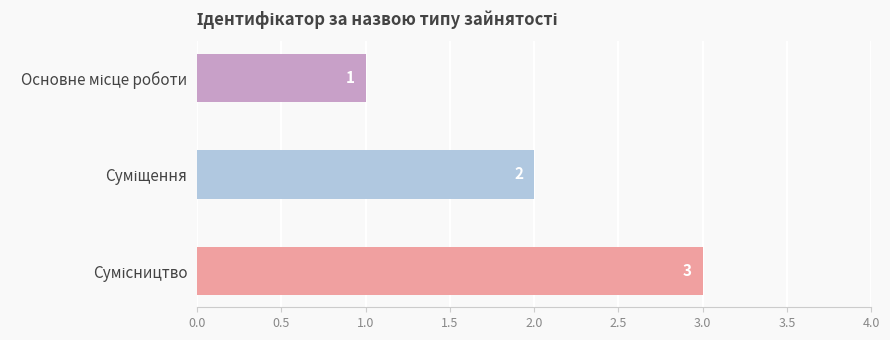

What is the maximum value shown in the chart?

3